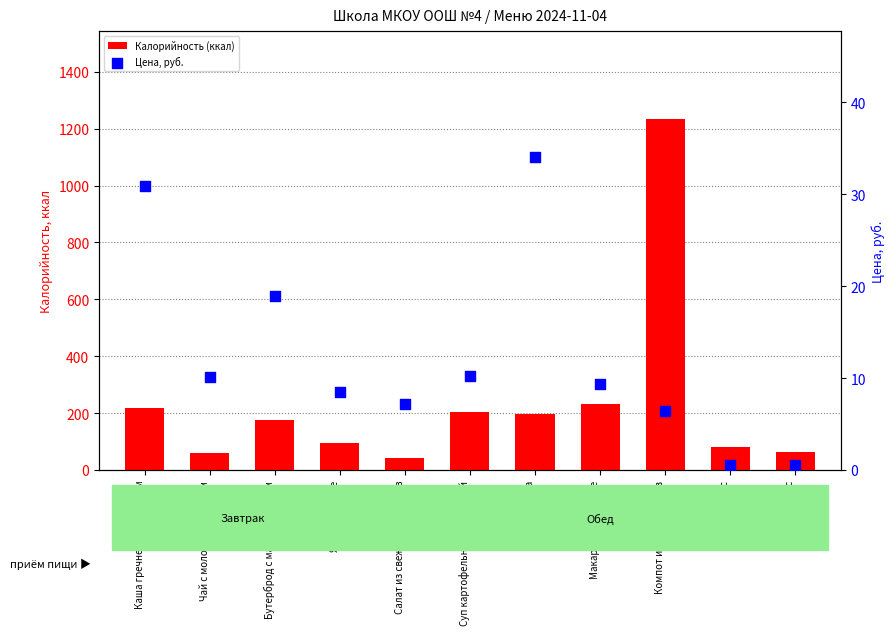

Is the value of Цена, руб. at Каша гречневая с молоком greater than the value of Калорийность (ккал) at Хлеб в/с?

No